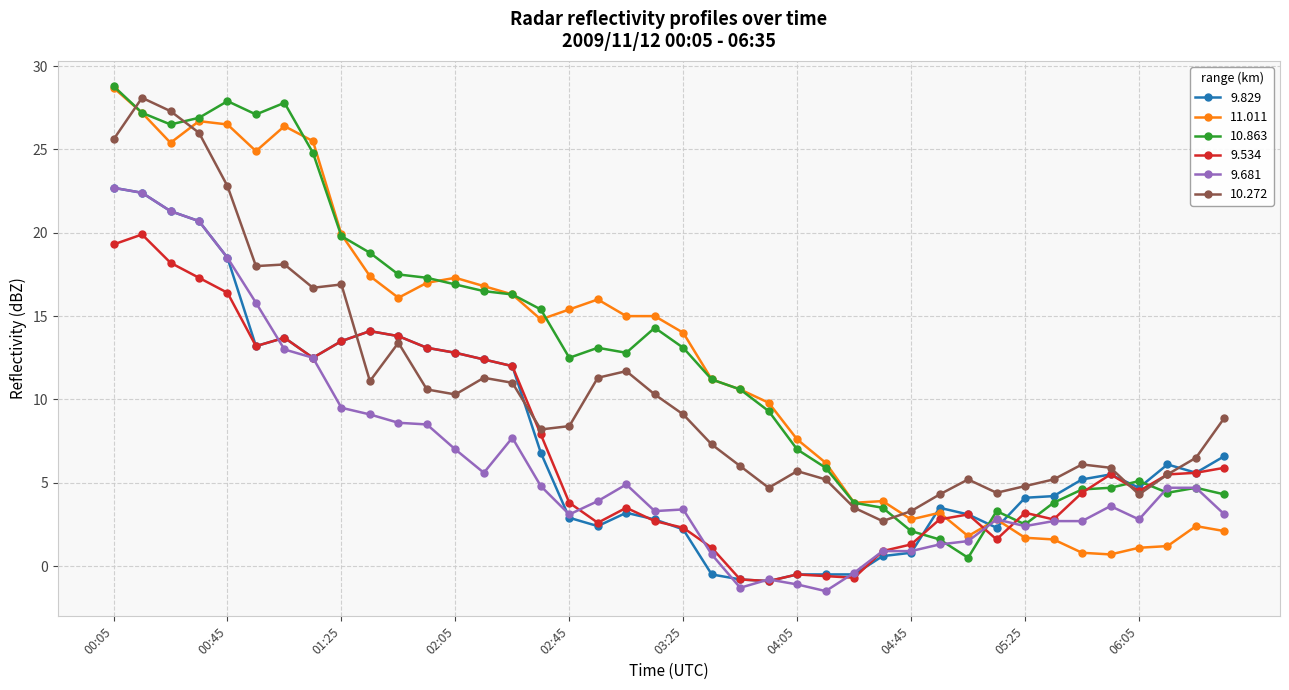

What is the smallest value displayed?

-1.5